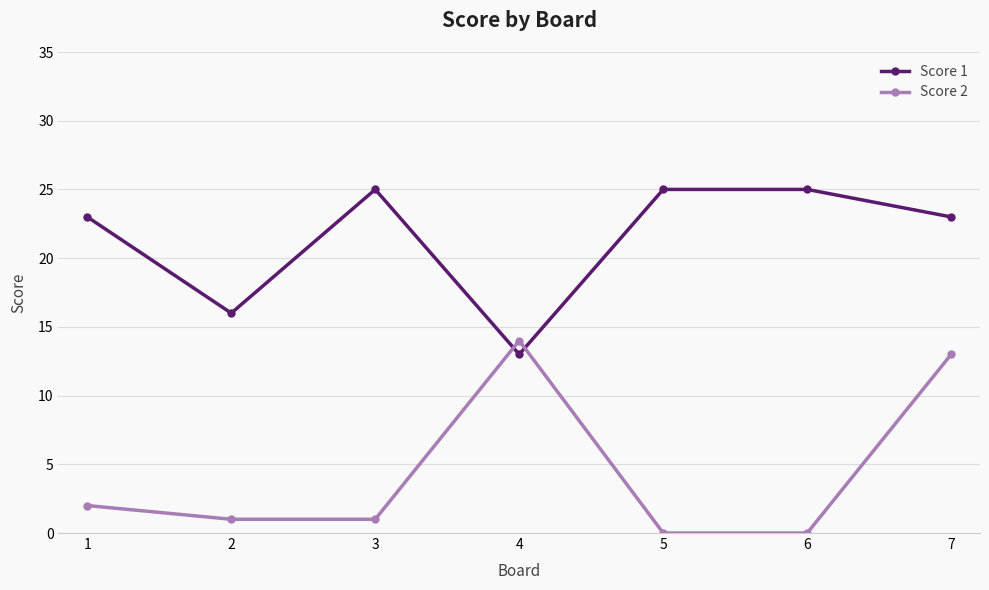

Rank the series by their average value, from lowest to highest.

Score 2, Score 1